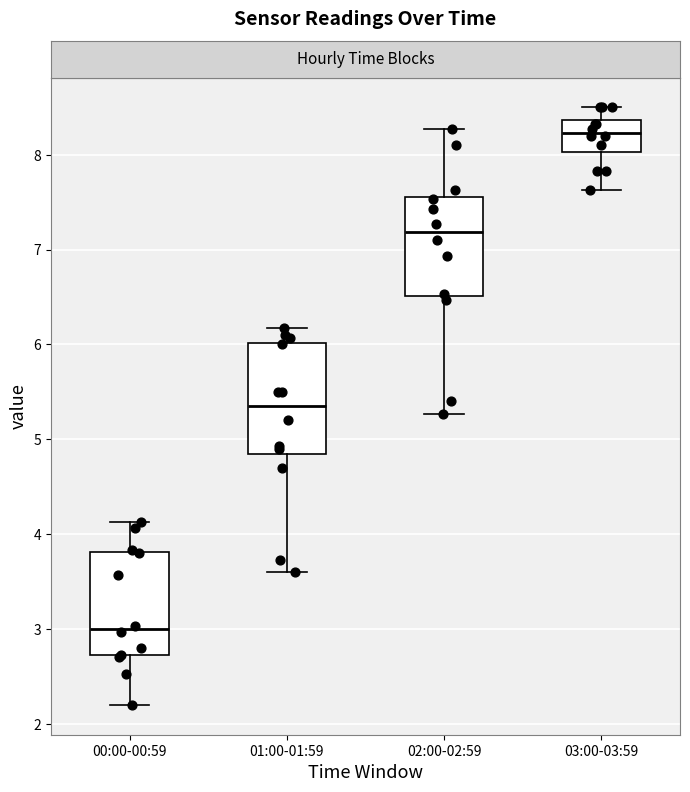

Reading left to right, transcribe this box plot: for each box, give where its median line is, the range the box spans, and where its two whiskers end, as read against the y-axis. The values are not printed on the chart, so give them approximately, as read against the axis.

00:00-00:59: median 3.0, box 2.7 to 3.8, whiskers 2.2 to 4.1
01:00-01:59: median 5.4, box 4.9 to 6.0, whiskers 3.6 to 6.2
02:00-02:59: median 7.2, box 6.5 to 7.6, whiskers 5.3 to 8.3
03:00-03:59: median 8.2, box 8.0 to 8.4, whiskers 7.6 to 8.5